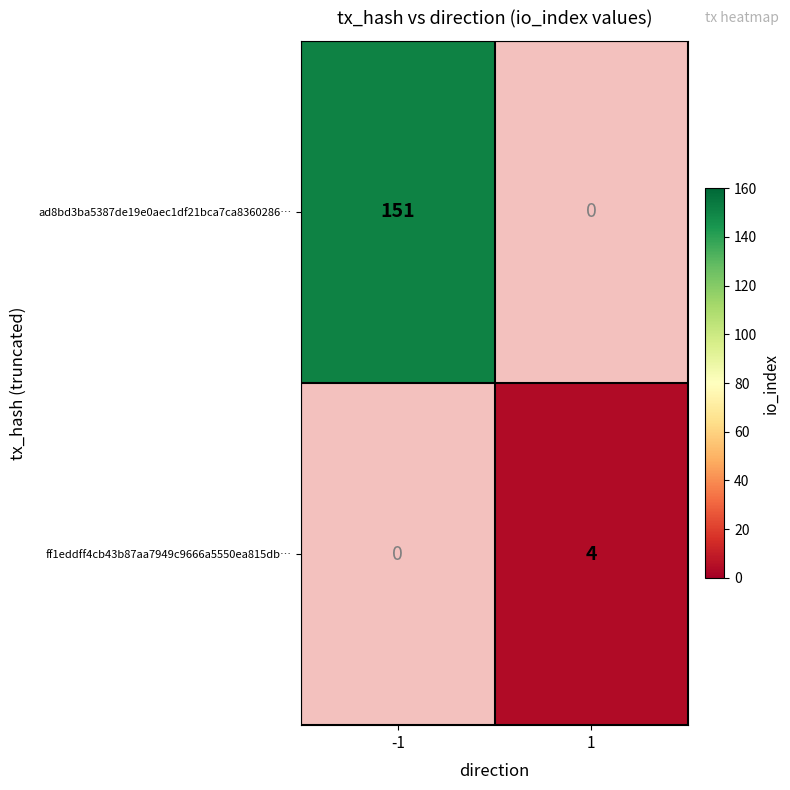

Is it true that ff1eddff4cb43b87aa7949c9666a5550ea815db… equals 1 at 1?

False